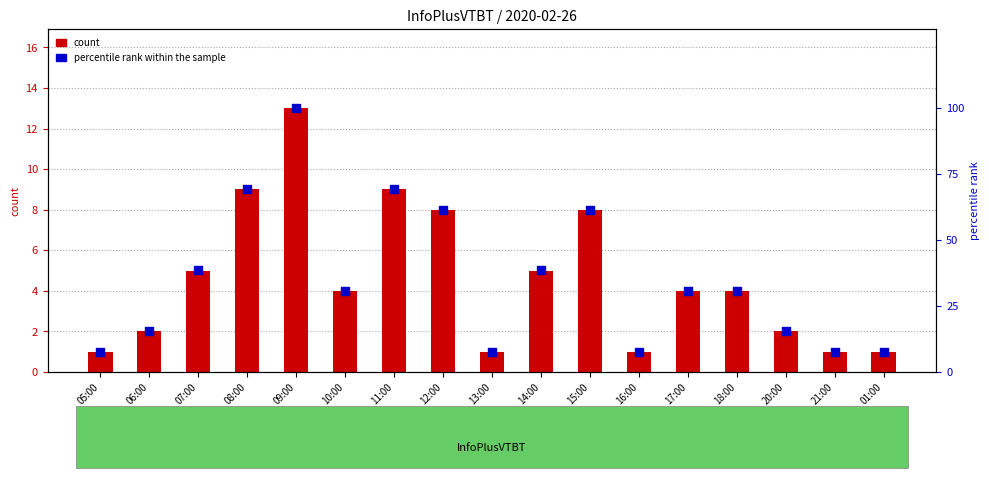

Which series has the largest Y range (max minus min)?

percentile rank within the sample